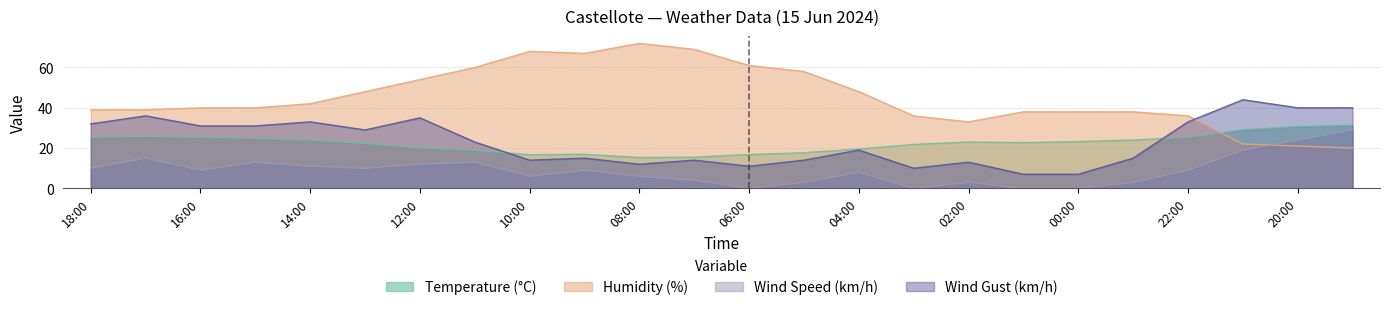

The value of Wind Speed (km/h) at 21:00 is 19.0. True or false?

True